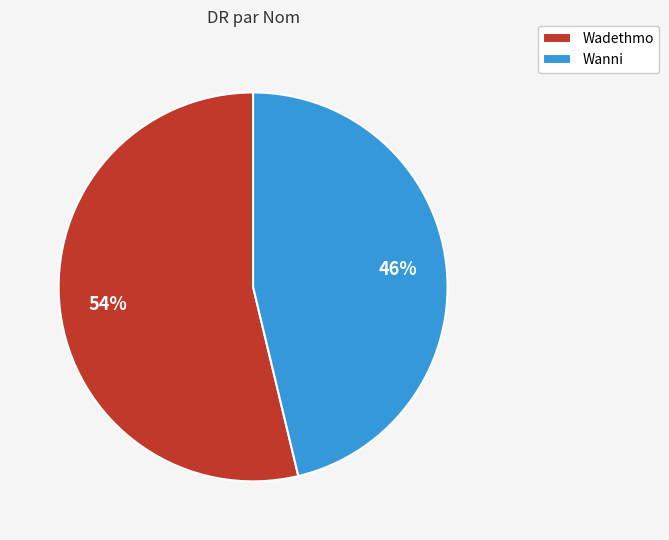

What is the smallest slice in the pie chart?

Wanni